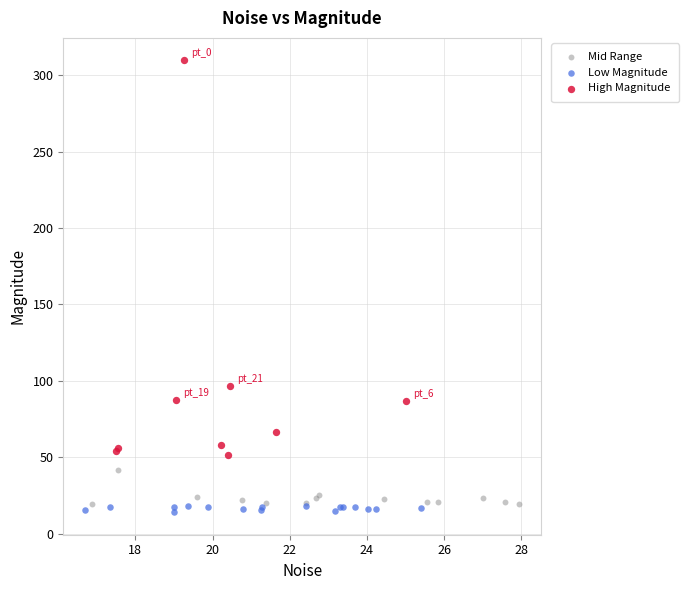

Which series has the largest Y range (max minus min)?

High Magnitude